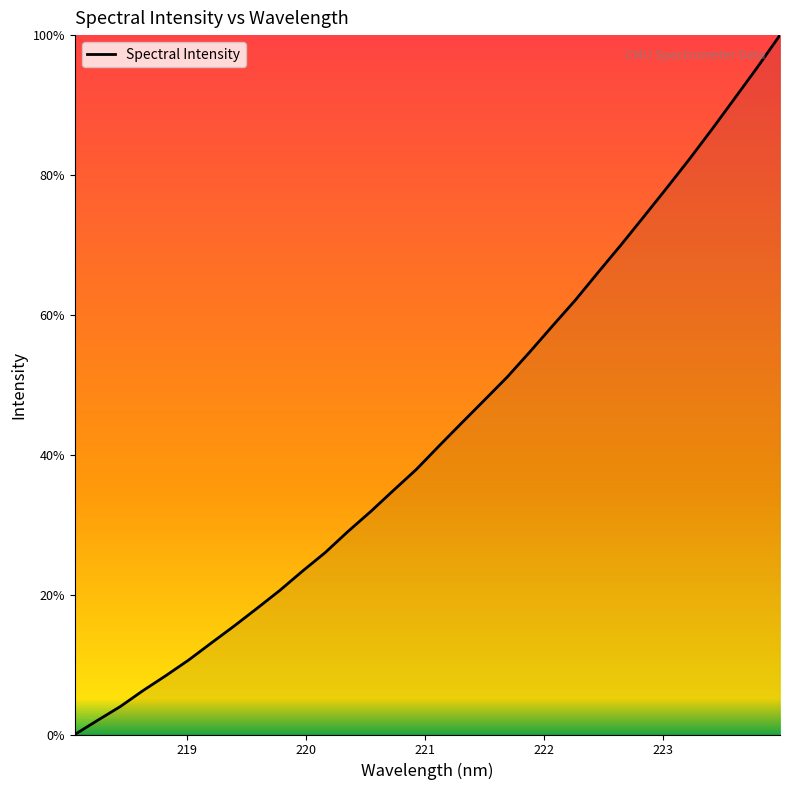

What is the greatest value displayed?

100.0